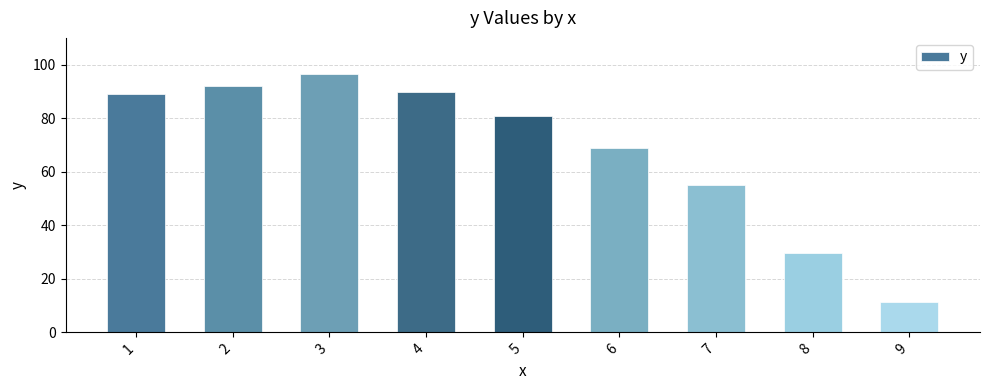

Does the chart contain any negative values?

No